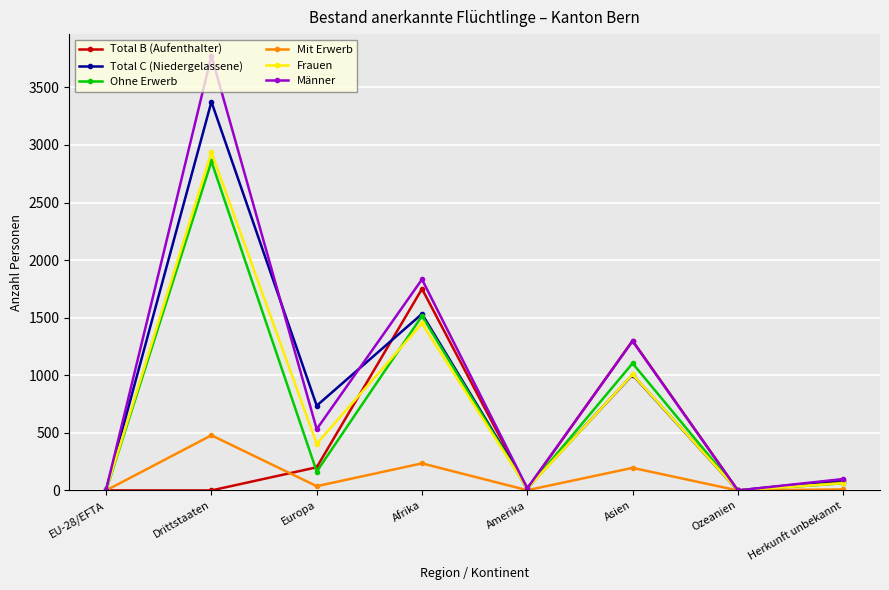

Which series has the widest spread of values?

Männer